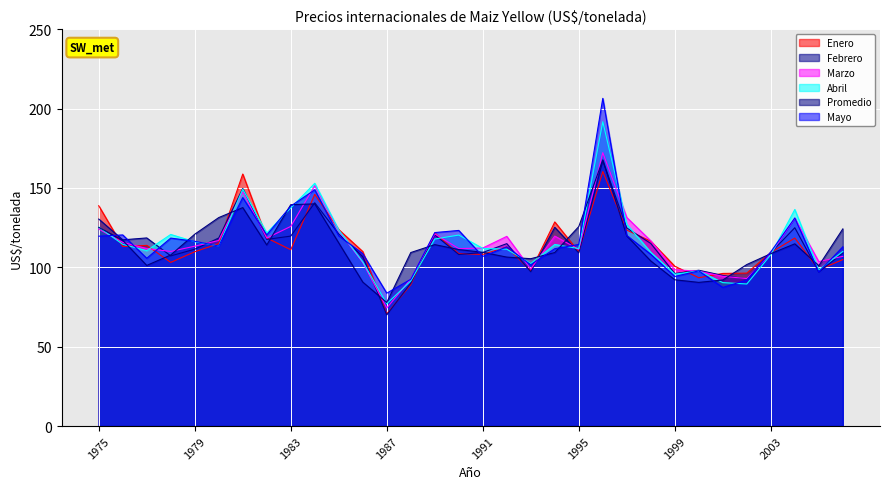

What is the difference between the highest and lowest values at 1995?

16.6